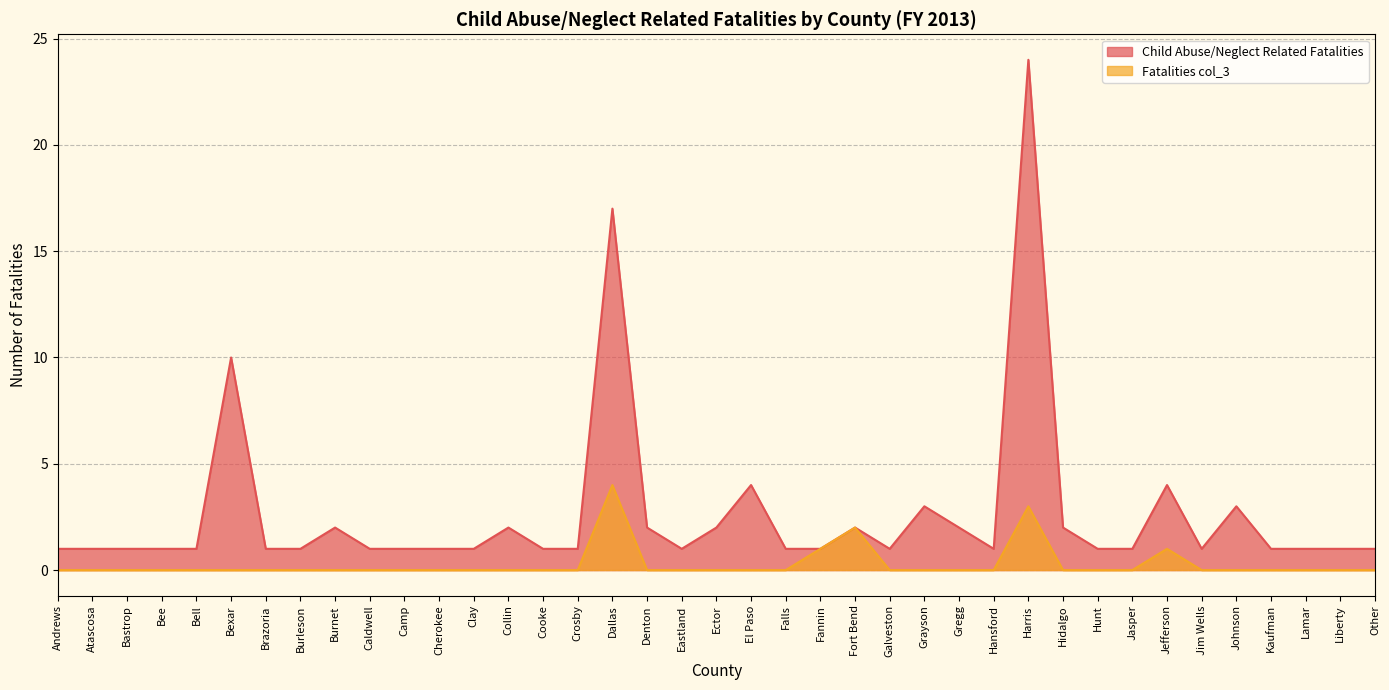

Which series has the largest range (max minus min)?

Child Abuse/Neglect Related Fatalities